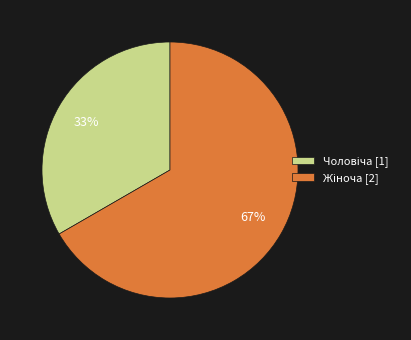

To the nearest percent, what is the average slice percentage?

50%